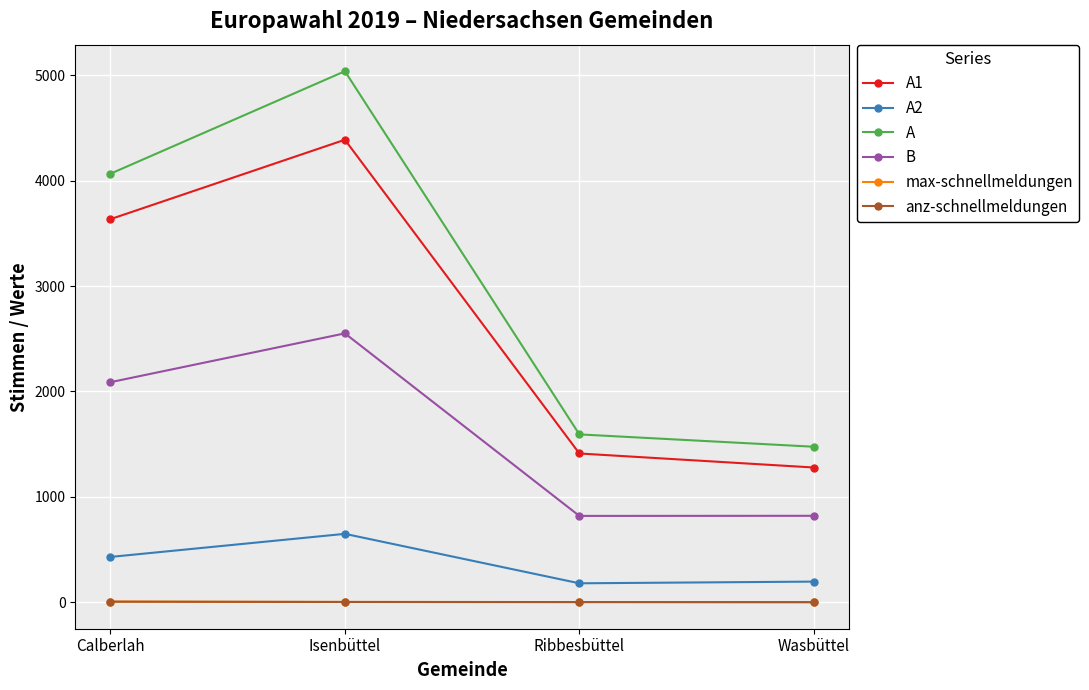

At Wasbüttel, list the series in order from smallest to largest.

max-schnellmeldungen, anz-schnellmeldungen, A2, B, A1, A